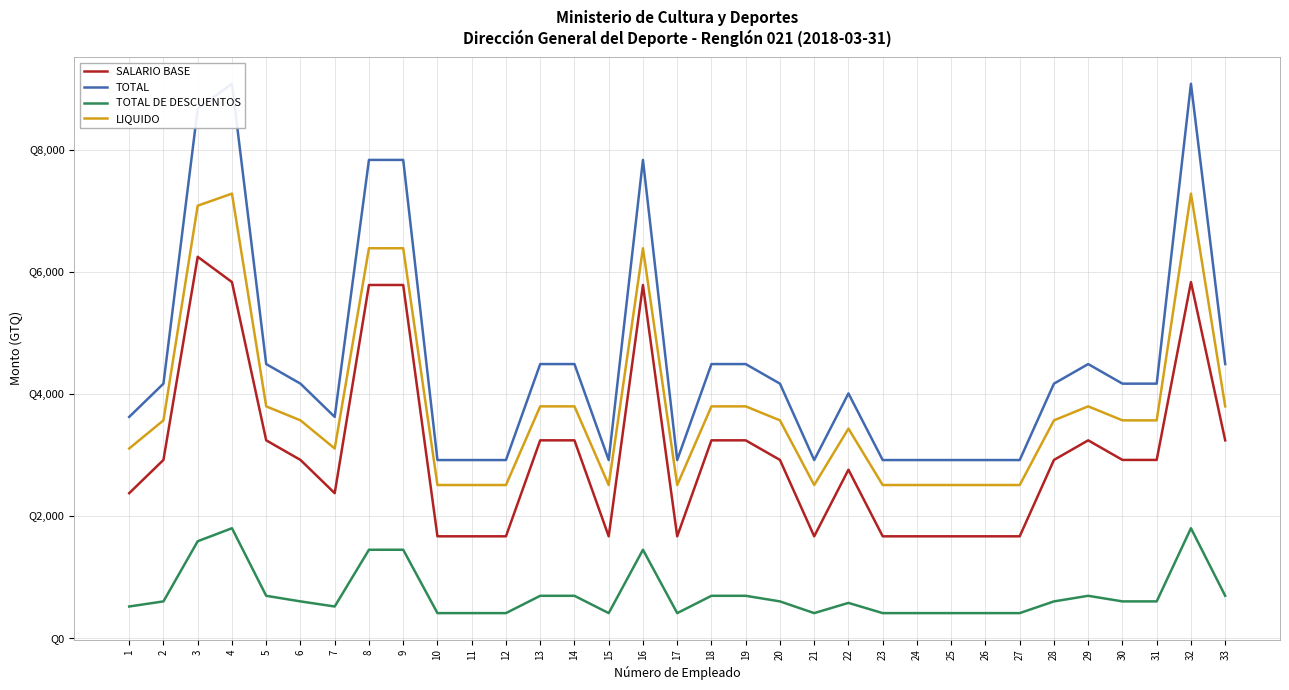

How many lines are shown in the chart?

4